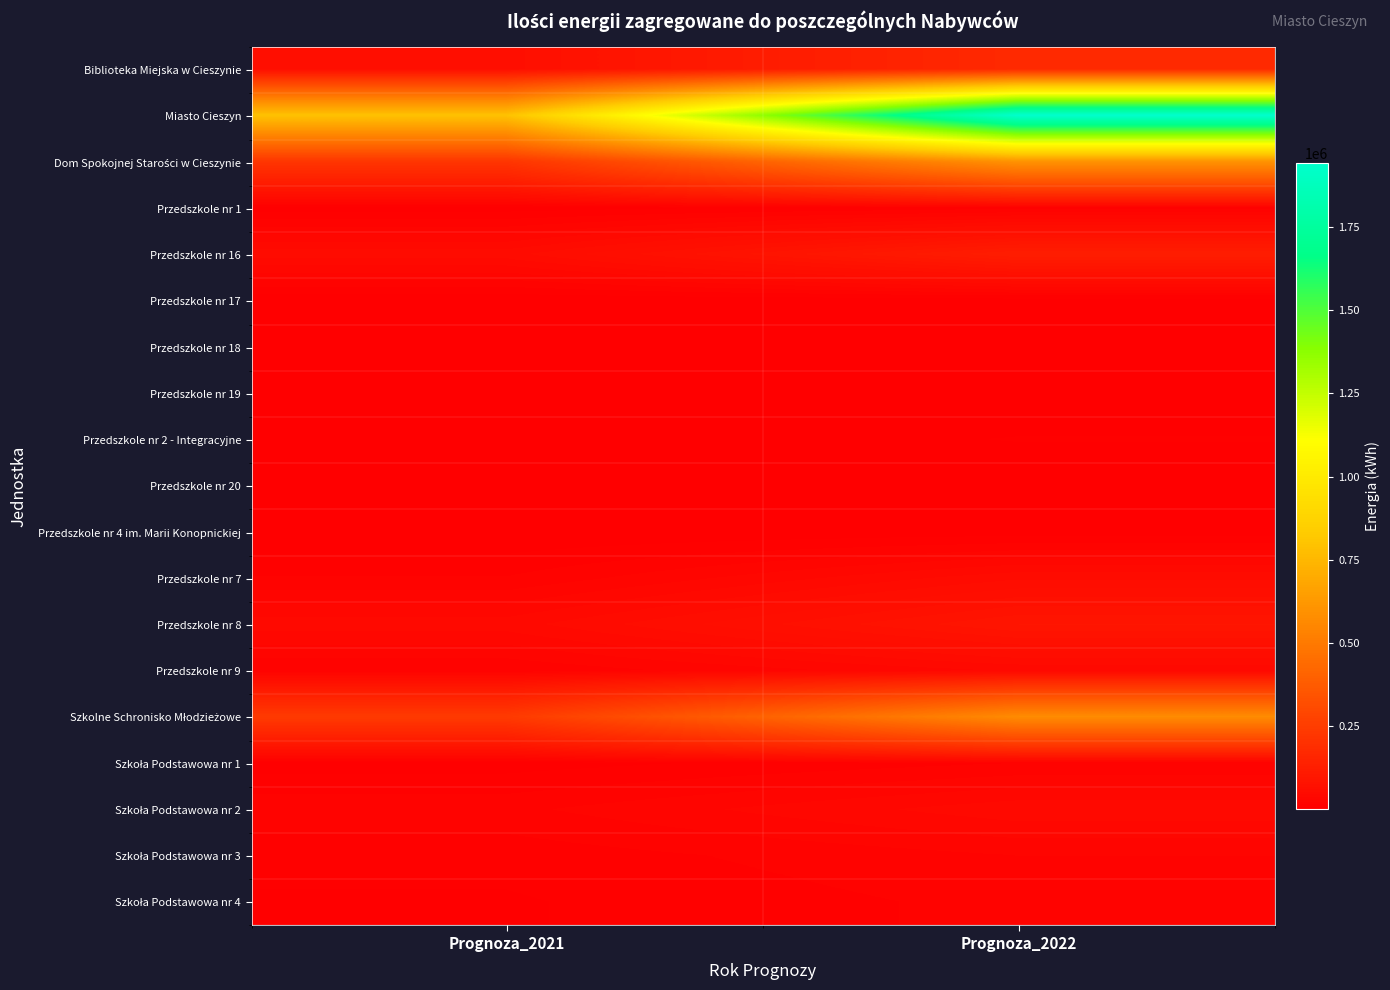

What is the total value across all series at Prognoza_2022?

3742221